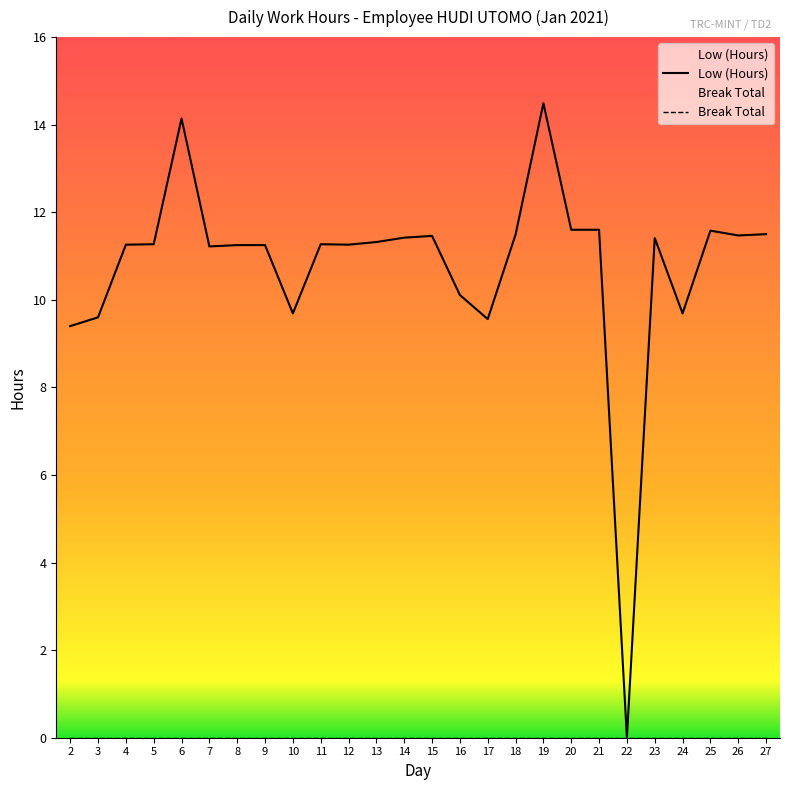

At which category is the sum across all series the highest?

19